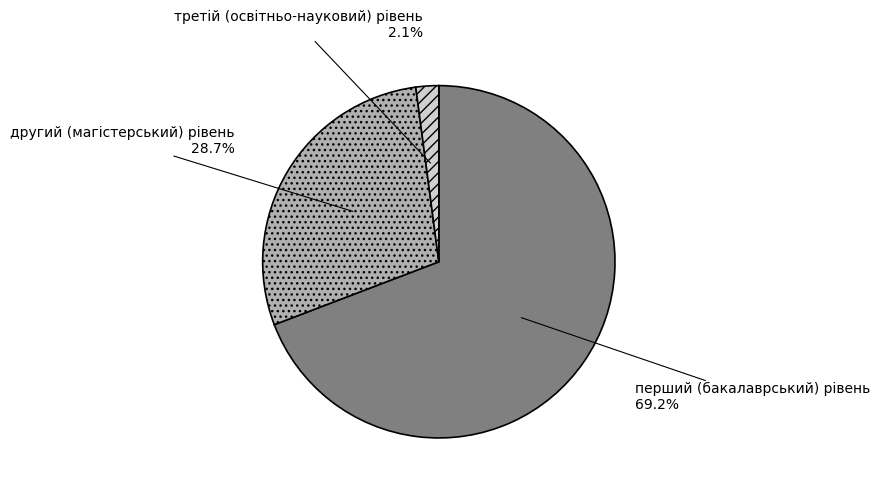

To the nearest percent, what percentage of the pie is другий (магістерський) рівень?

29%